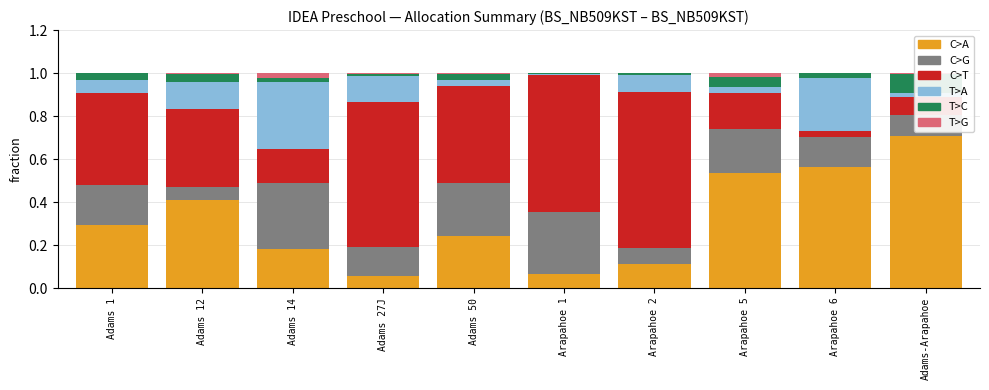

What is the label of the 3rd bar from the left?

Adams 14